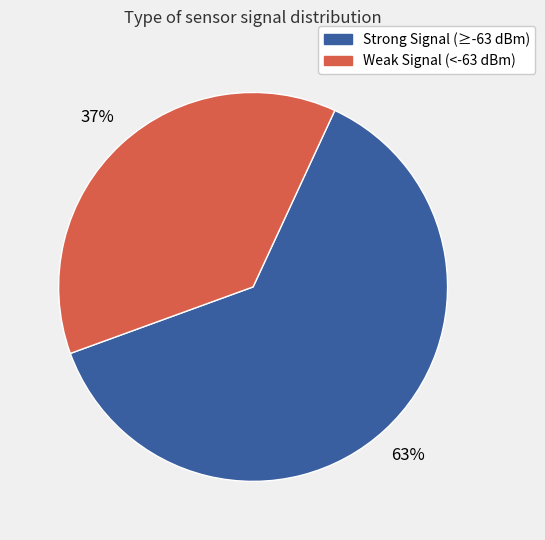

Which category has the smallest portion of the pie?

Weak Signal (<-63 dBm)